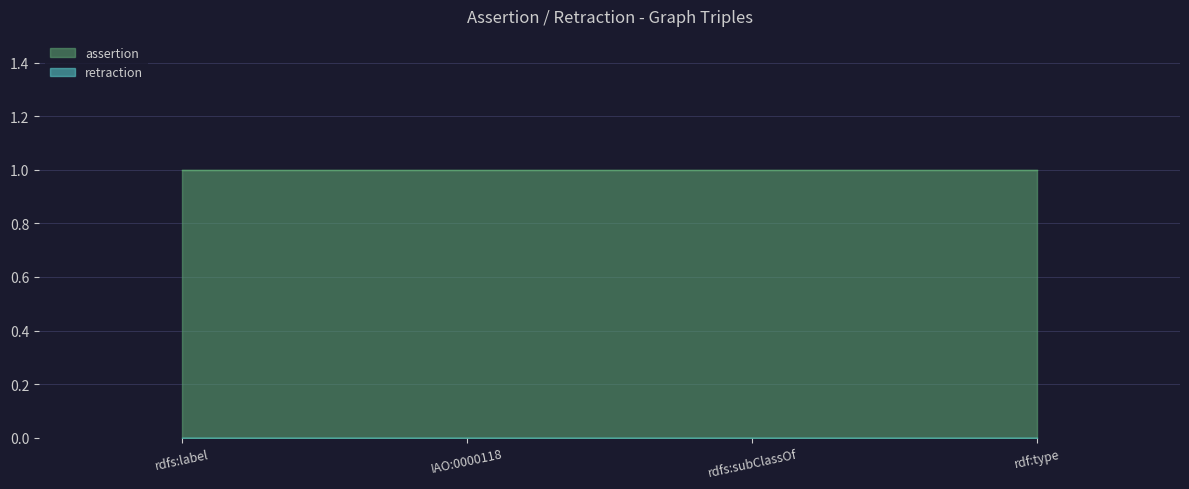

True or false: retraction and assertion intersect in this chart.

False